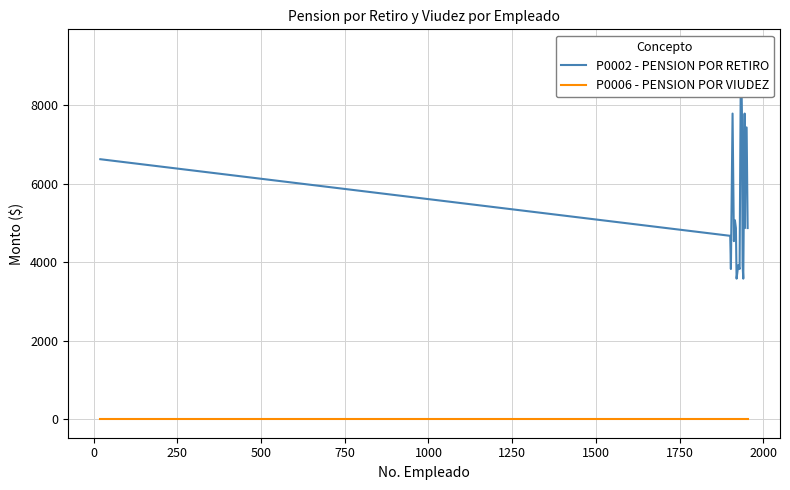

How many data points in P0002 - PENSION POR RETIRO are above 4868?

12